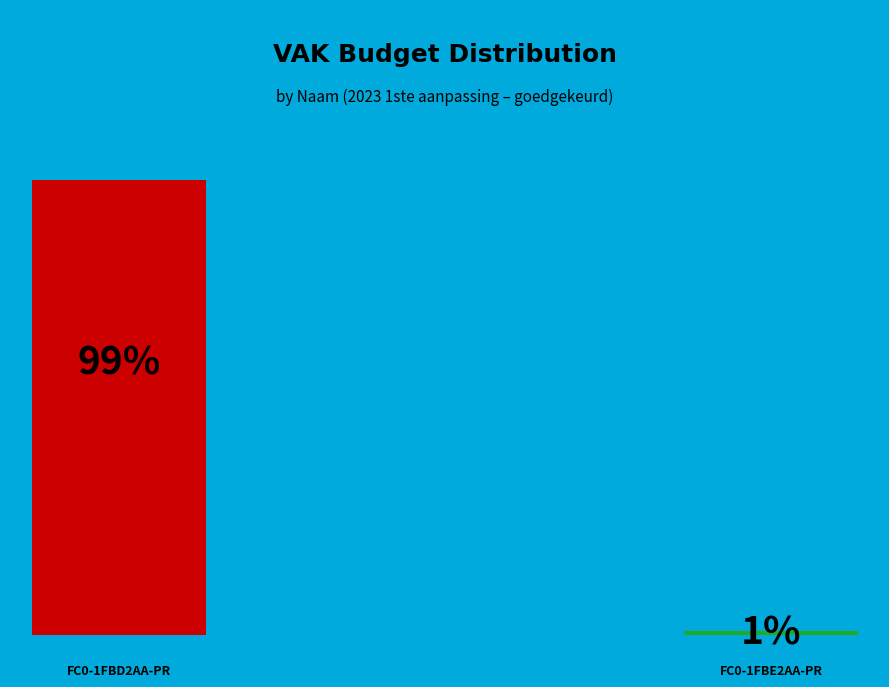

To the nearest percent, what percentage of the pie is FC0-1FBD2AA-PR?

99%